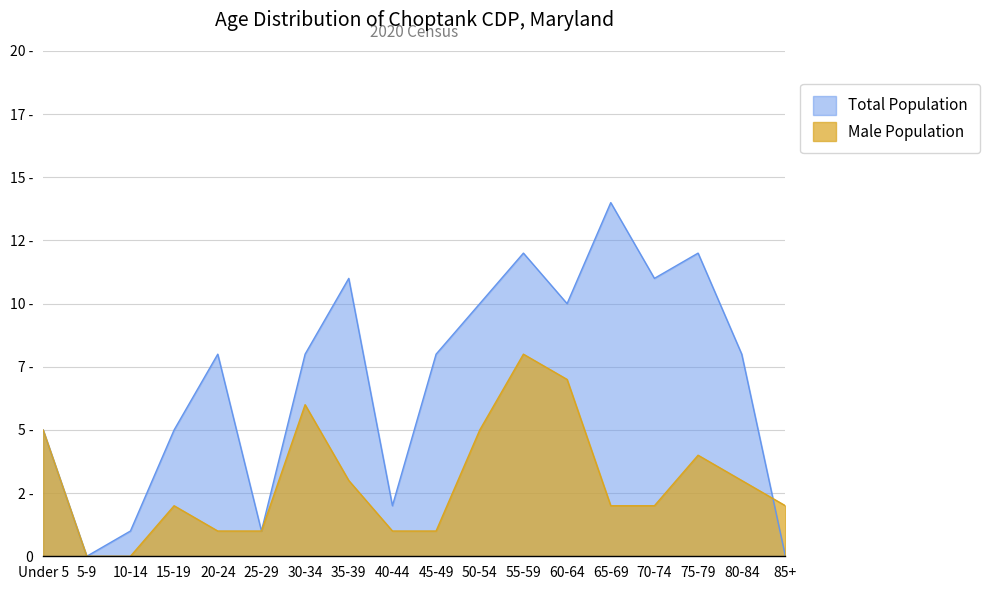

Rank the series by their maximum value, from highest to lowest.

Total Population, Male Population